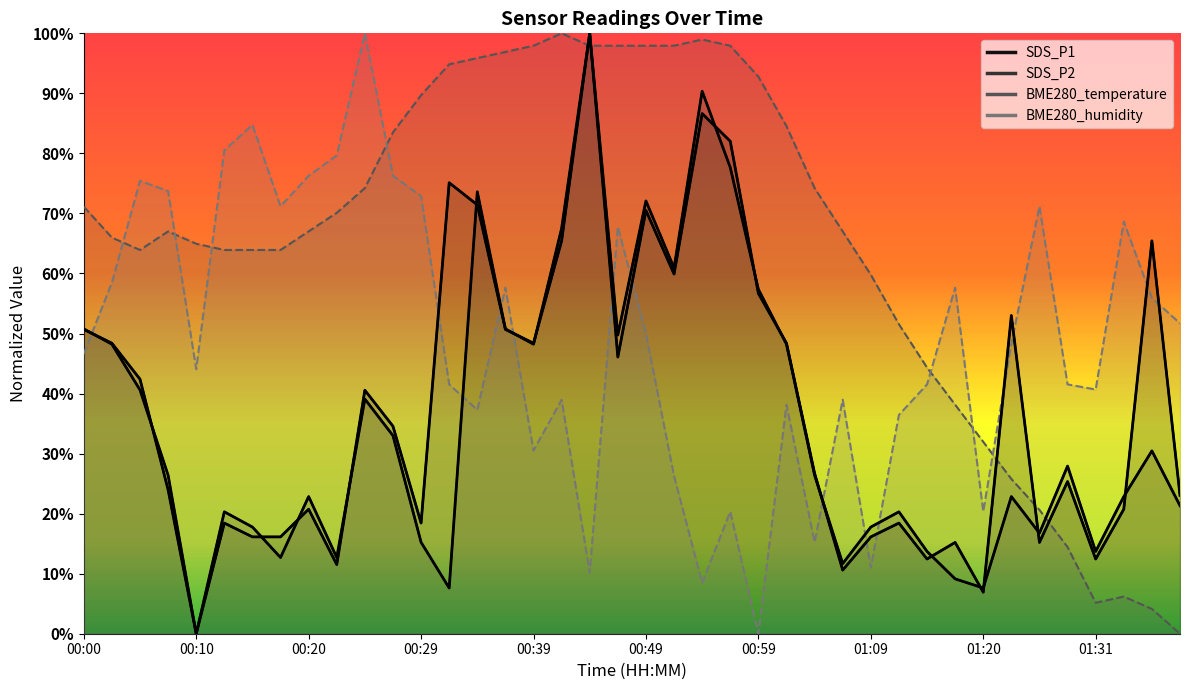

How many data points in BME280_humidity are less than 48?

20